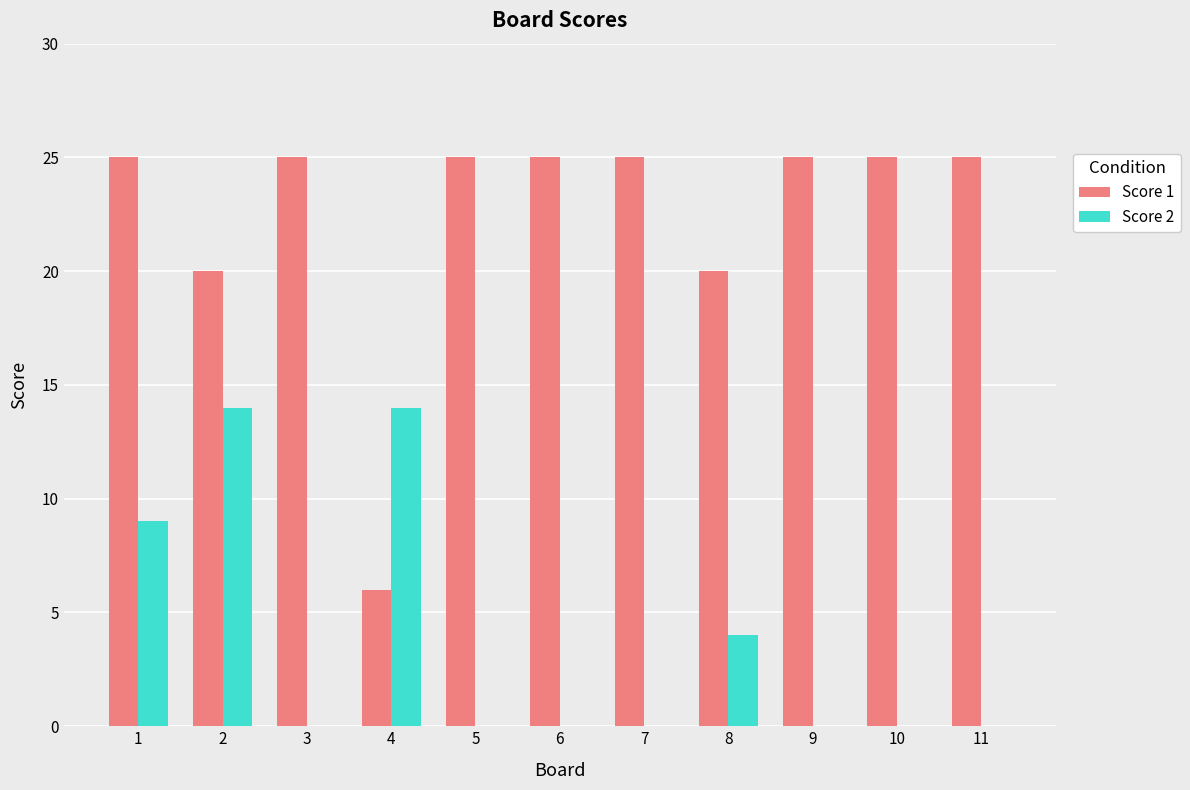

Is the value of Score 2 at 11 greater than the value of Score 1 at 8?

No